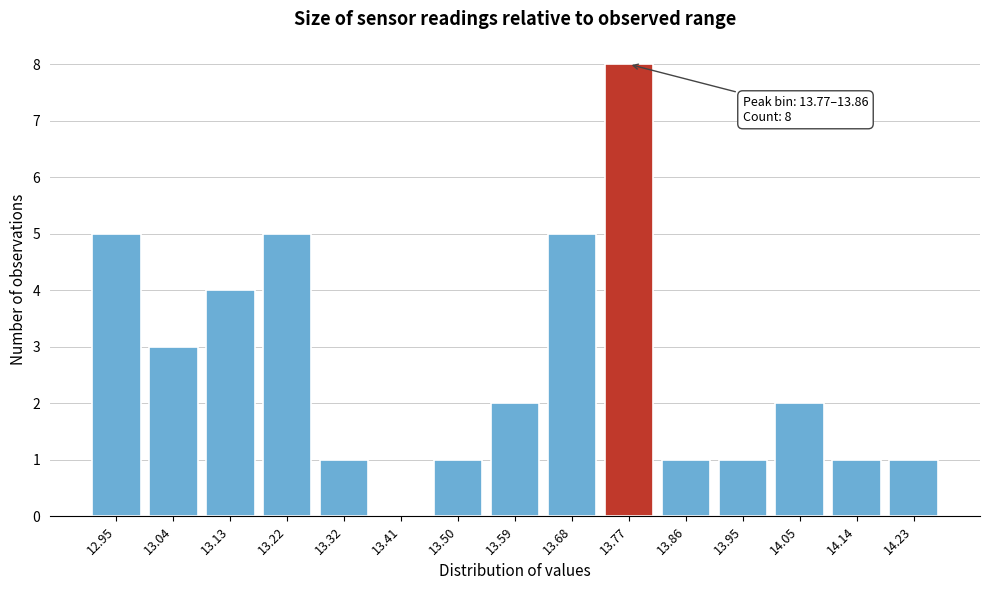

Reading left to right, extract all data points from this chart.

12.95=5	13.04=3	13.13=4	13.22=5	13.32=1	13.41=0	13.50=1	13.59=2	13.68=5	13.77=8	13.86=1	13.95=1	14.05=2	14.14=1	14.23=1